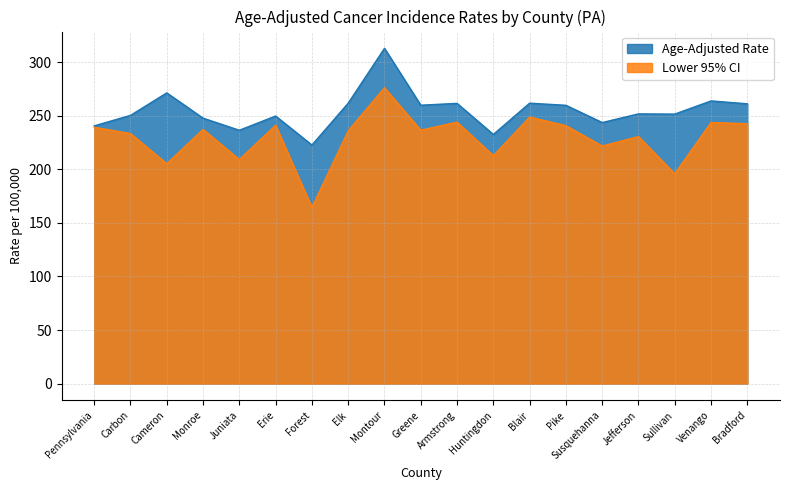

What is the label of the 17th point from the left?

Sullivan